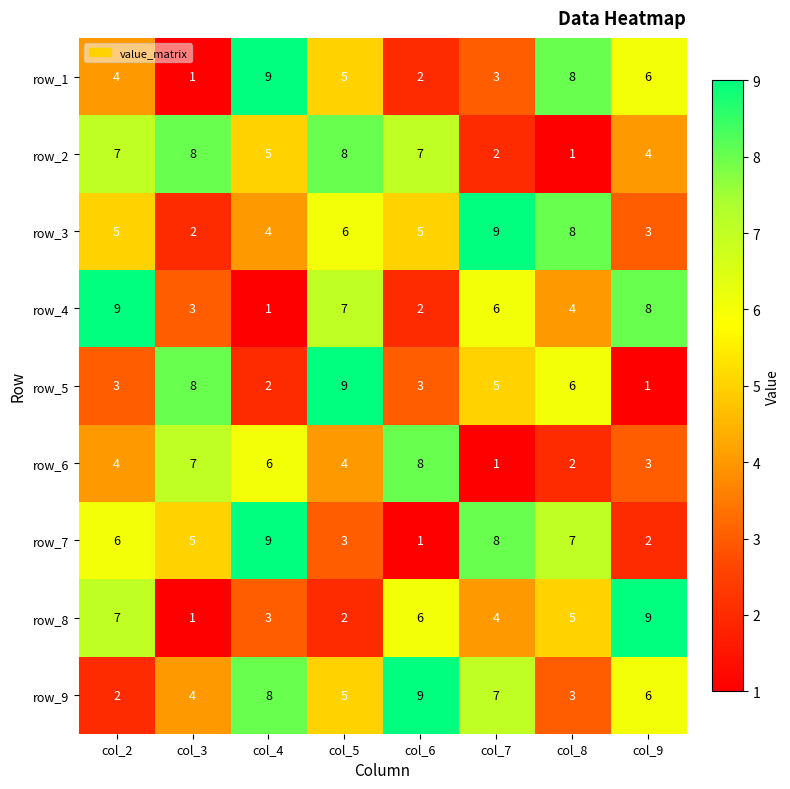

At which label does row_7 reach its peak?

col_4